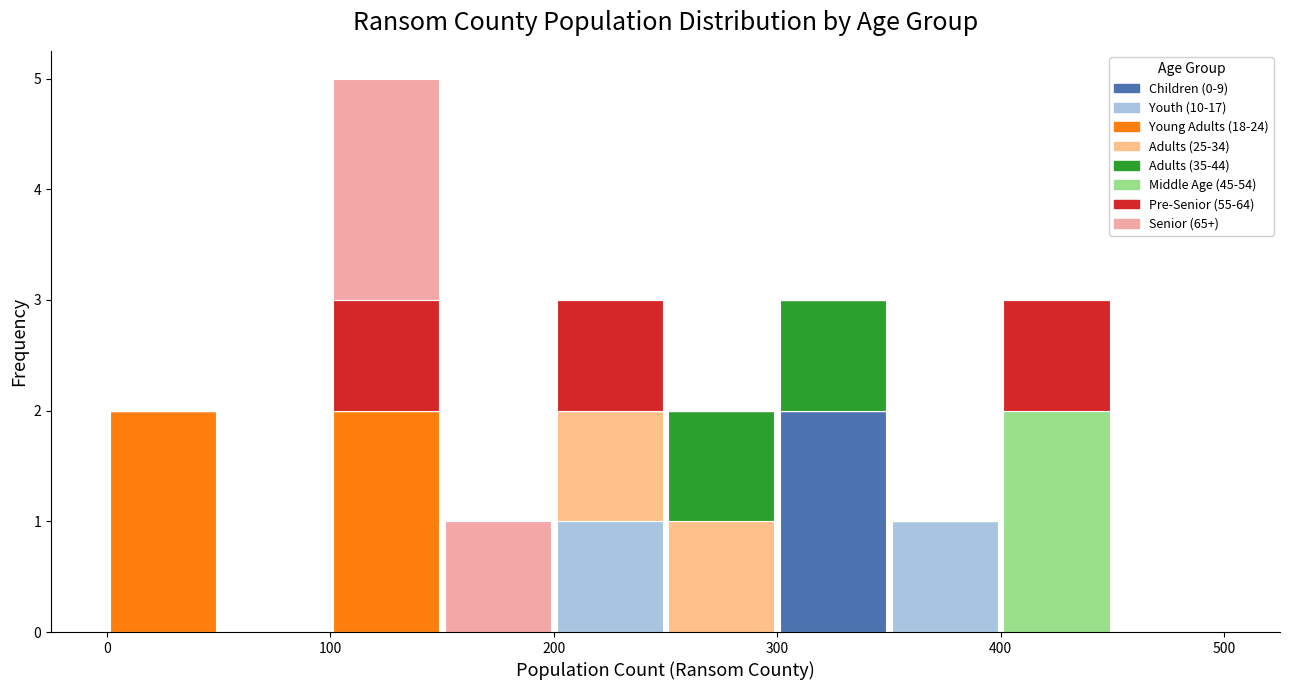

What is the total height of the stacked bar covering 0 to 50 on the x-axis? The values are not printed on the chart, so give them approximately, as read against the axis.

2